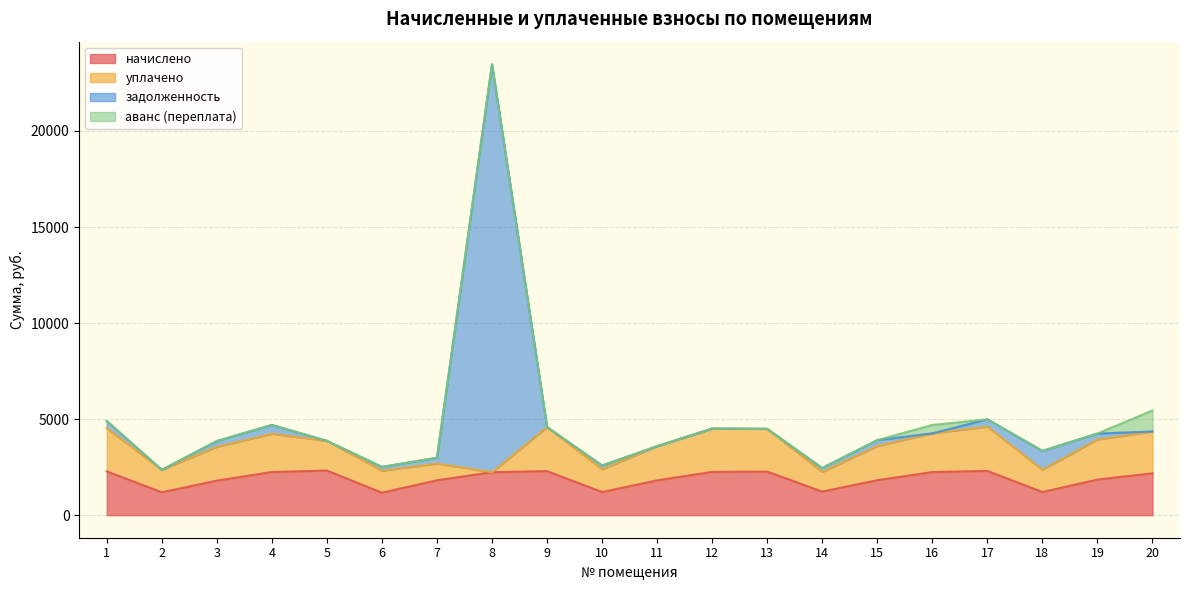

Does the chart display data point markers on the line(s)?

No